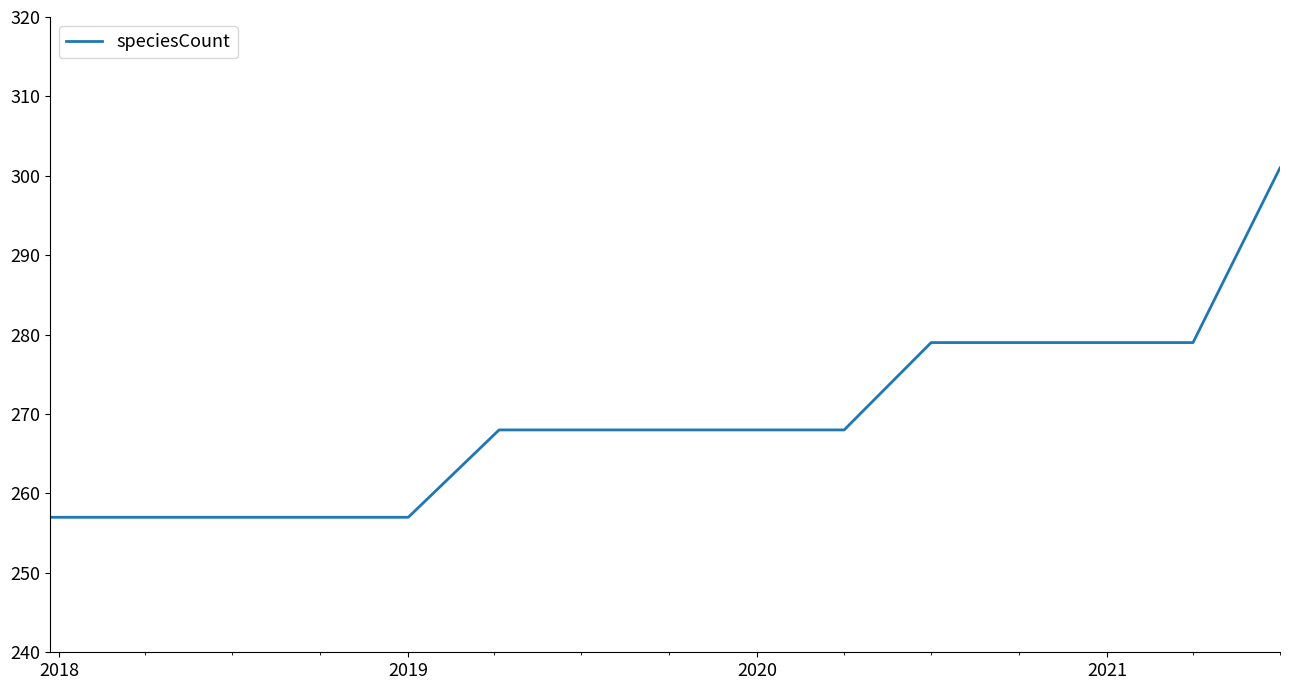

What is the smallest value displayed?

257